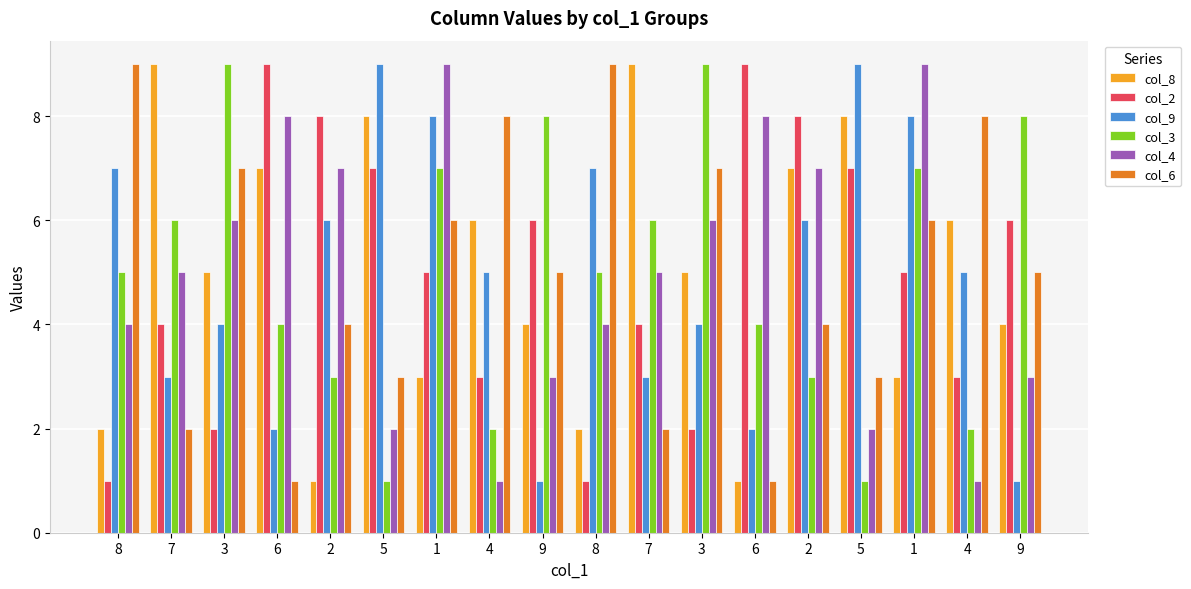

What is the difference between the highest and lowest values at 5?

8